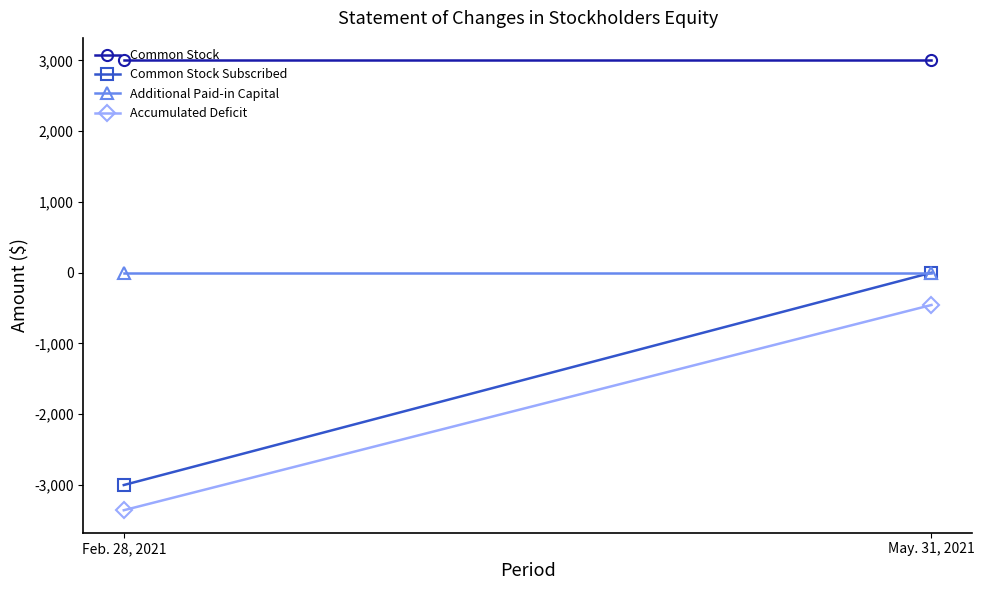

What is the total value across all series at Feb. 28, 2021?

-3356